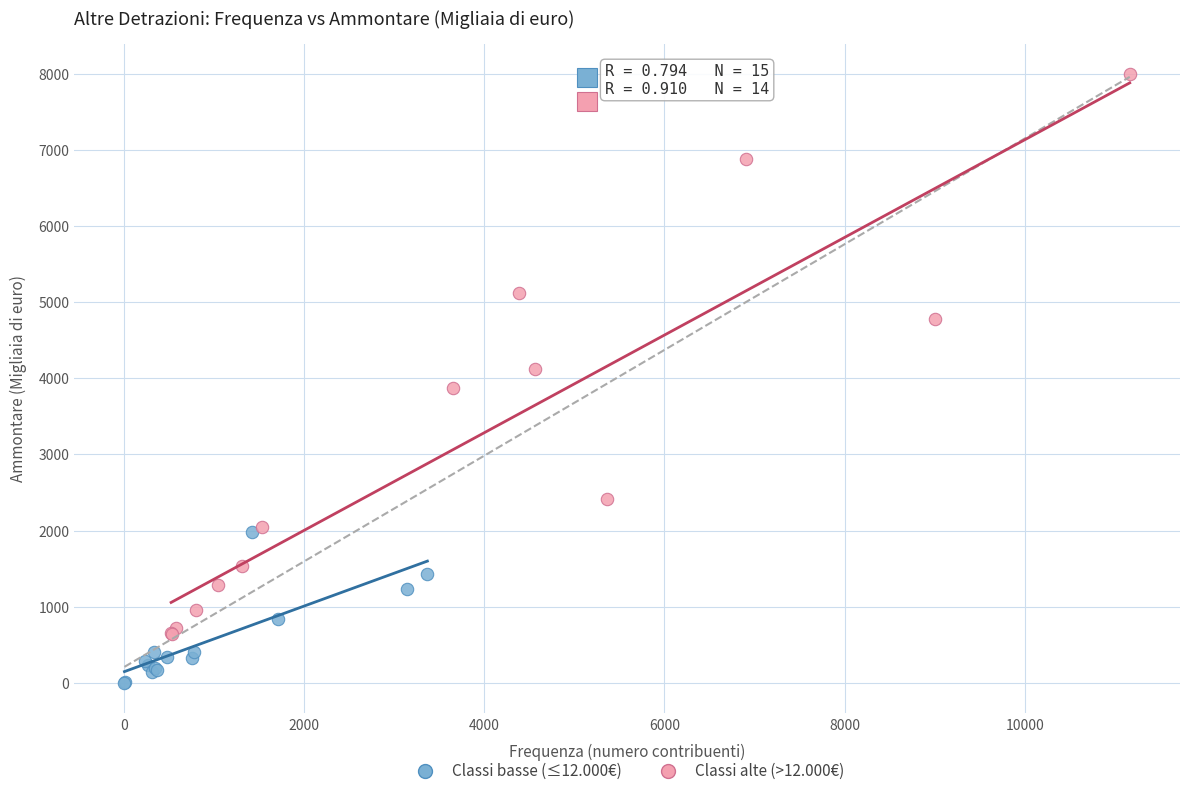

Which series reaches the minimum Y coordinate?

Classi basse (≤12.000€)